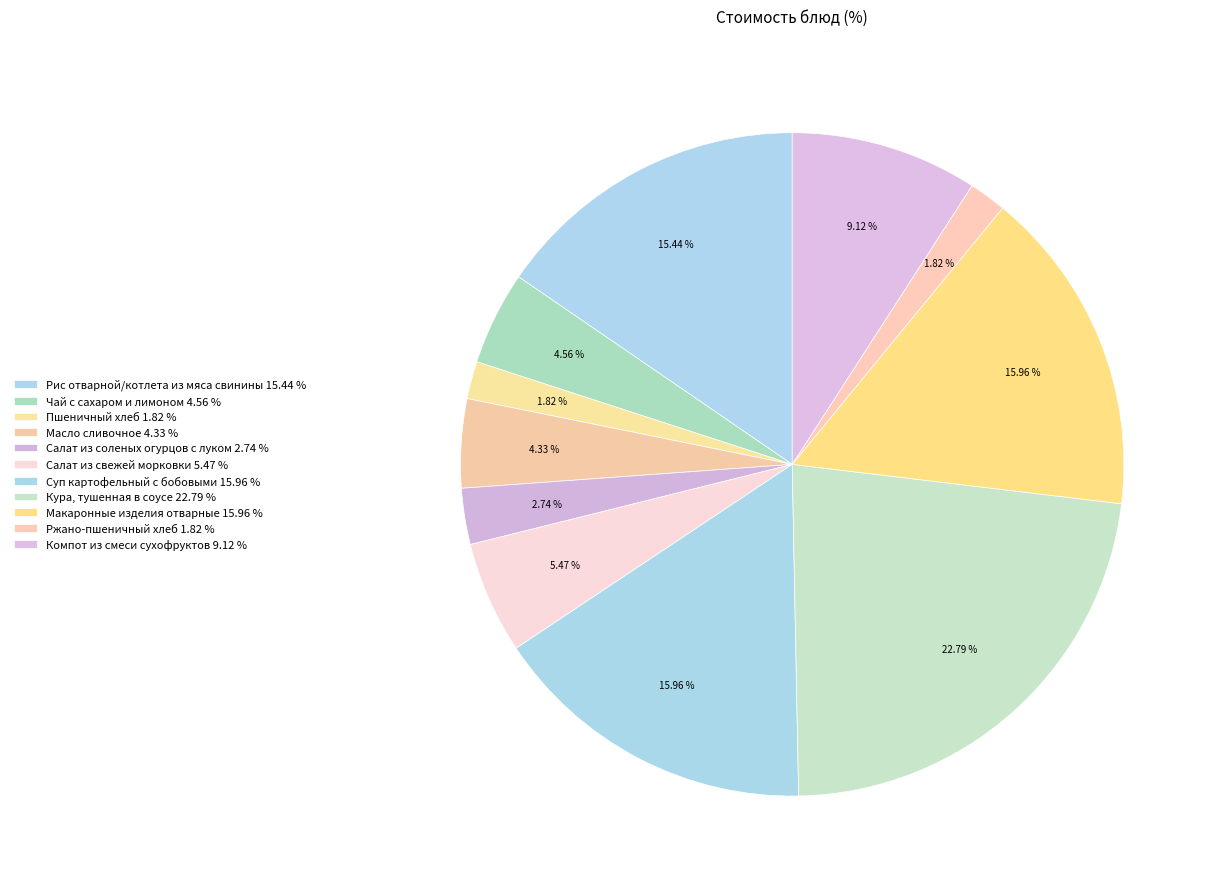

The Пшеничный хлеб slice represents 2% of the pie. True or false?

True